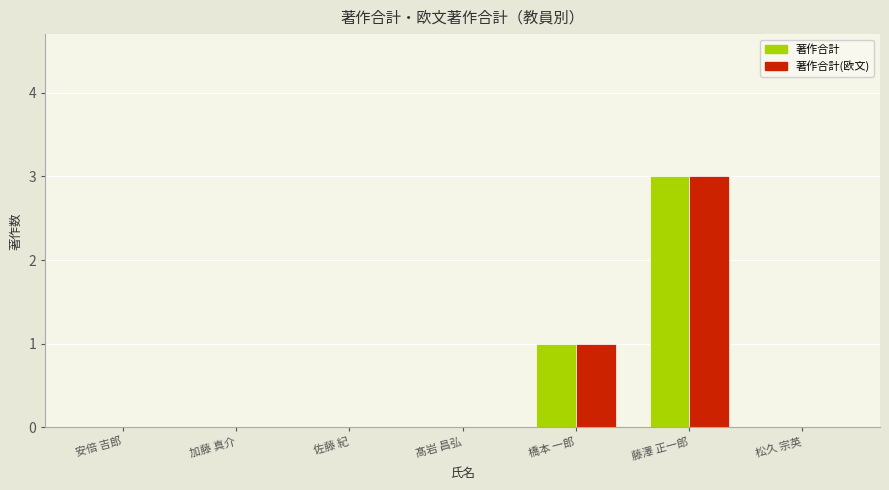

The 著作合計 series shows 0 at 加藤 真介. True or false?

True